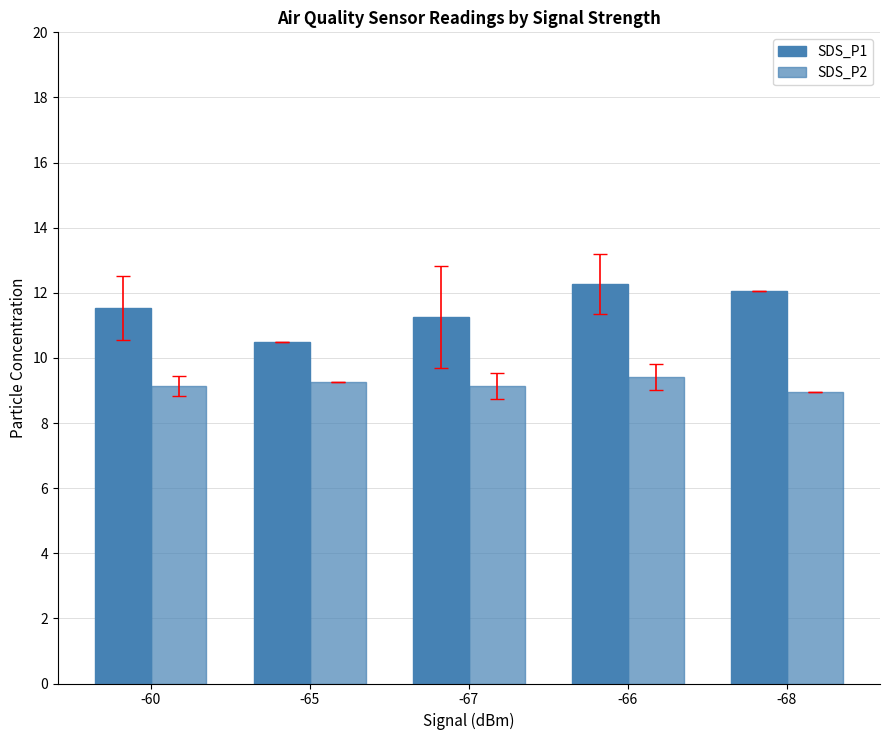

How many series are shown in this chart?

2